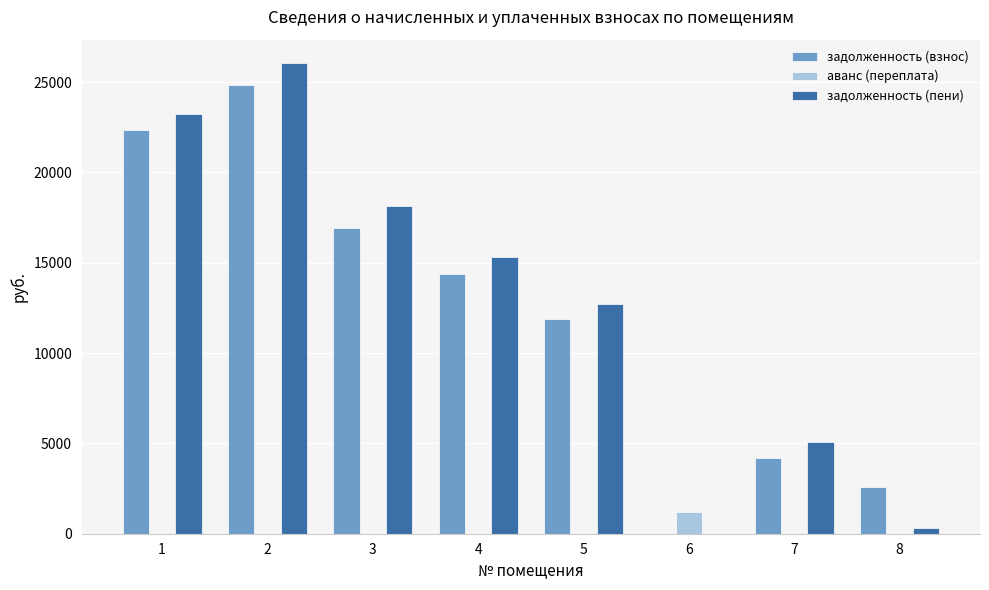

What is the maximum value for задолженность (пени)?

26041.0